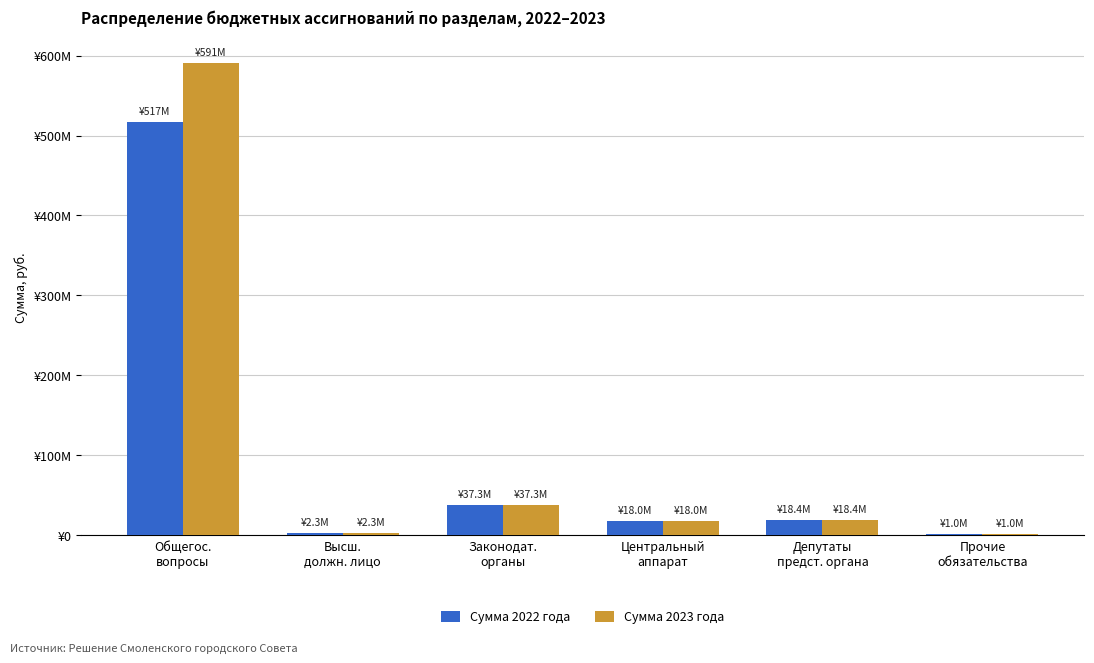

Which series changed the most between Центральный
аппарат and Депутаты
предст. органа?

Сумма 2022 года